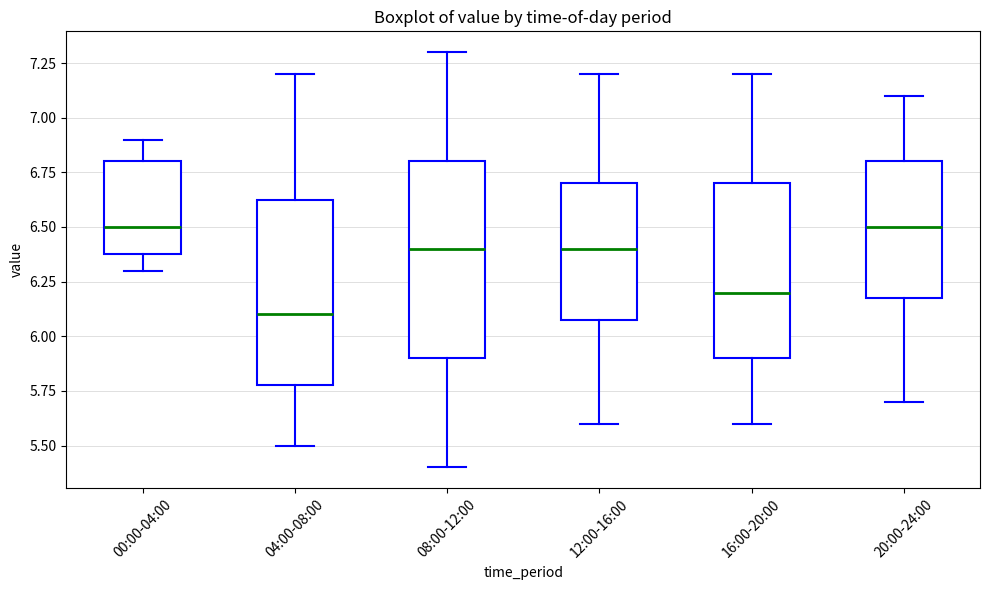

Reading left to right, transcribe this box plot: for each box, give where its median line is, the range the box spans, and where its two whiskers end, as read against the y-axis. The values are not printed on the chart, so give them approximately, as read against the axis.

00:00-04:00: median 6.50, box 6.40 to 6.80, whiskers 6.30 to 6.90
04:00-08:00: median 6.10, box 5.80 to 6.65, whiskers 5.50 to 7.20
08:00-12:00: median 6.40, box 5.90 to 6.80, whiskers 5.40 to 7.30
12:00-16:00: median 6.40, box 6.10 to 6.70, whiskers 5.60 to 7.20
16:00-20:00: median 6.20, box 5.90 to 6.70, whiskers 5.60 to 7.20
20:00-24:00: median 6.50, box 6.20 to 6.80, whiskers 5.70 to 7.10